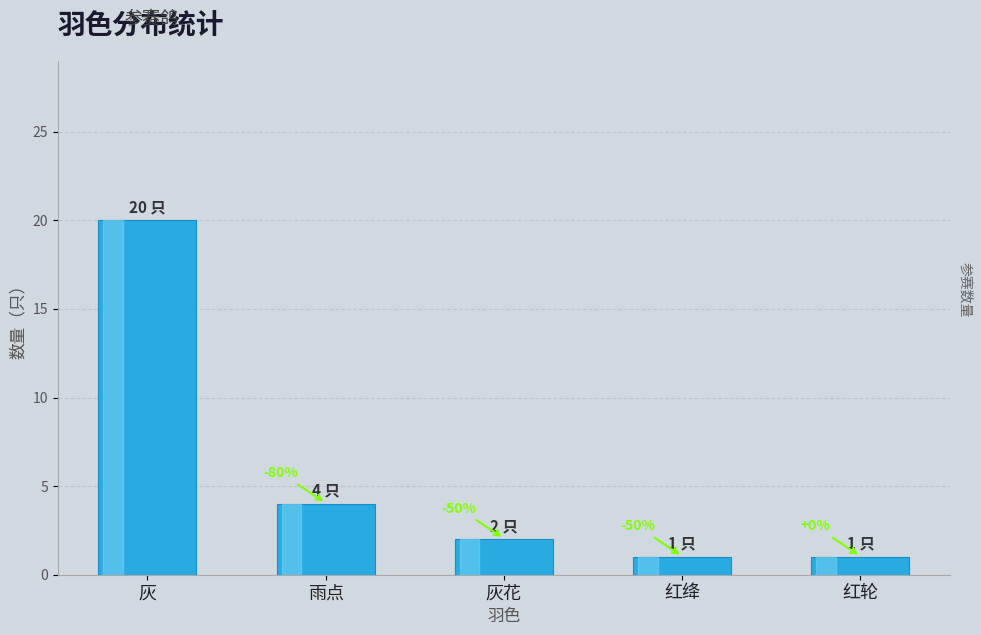

Rank the categories by value from highest to lowest.

灰, 雨点, 灰花, 红绛, 红轮